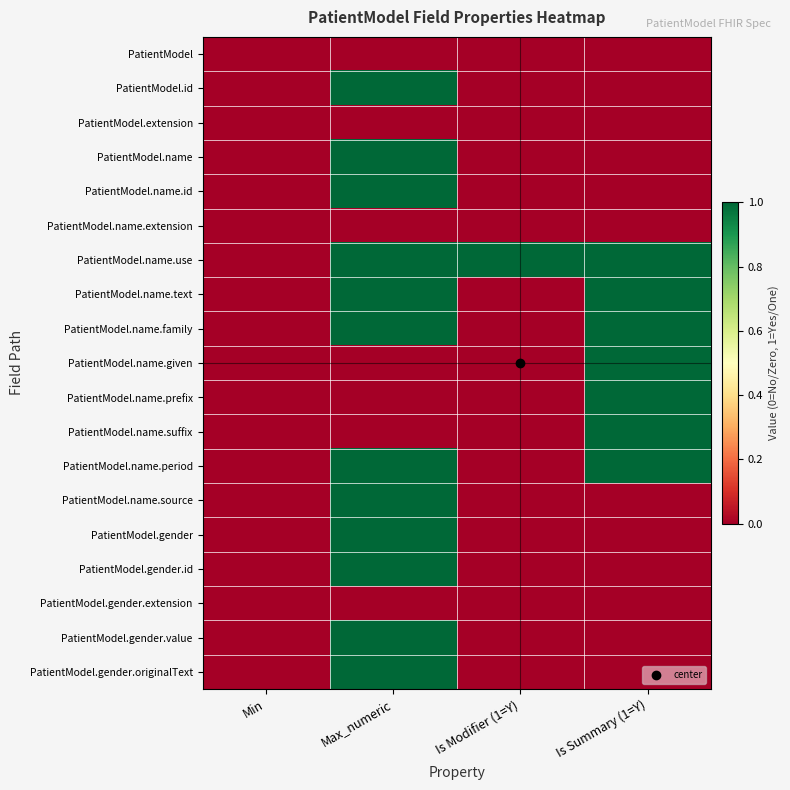

Rank the series at Is Summary (1=Y) from highest to lowest value.

PatientModel.name.use, PatientModel.name.text, PatientModel.name.family, PatientModel.name.given, PatientModel.name.prefix, PatientModel.name.suffix, PatientModel.name.period, PatientModel, PatientModel.id, PatientModel.extension, PatientModel.name, PatientModel.name.id, PatientModel.name.extension, PatientModel.name.source, PatientModel.gender, PatientModel.gender.id, PatientModel.gender.extension, PatientModel.gender.value, PatientModel.gender.originalText